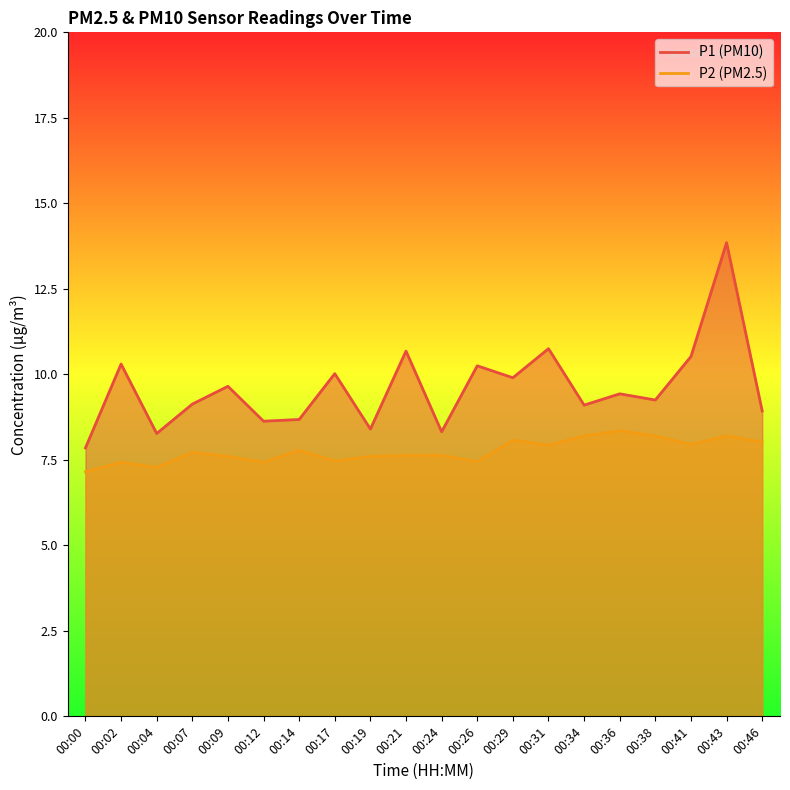

Does the chart have visible grid lines?

No